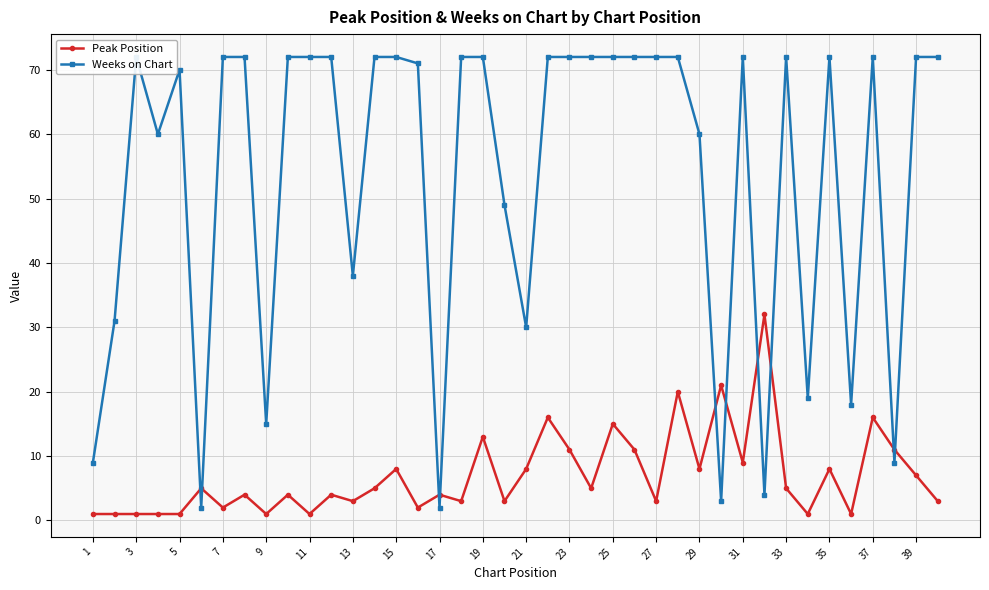

True or false: Peak Position has more than 0 points higher than both neighbors.

True